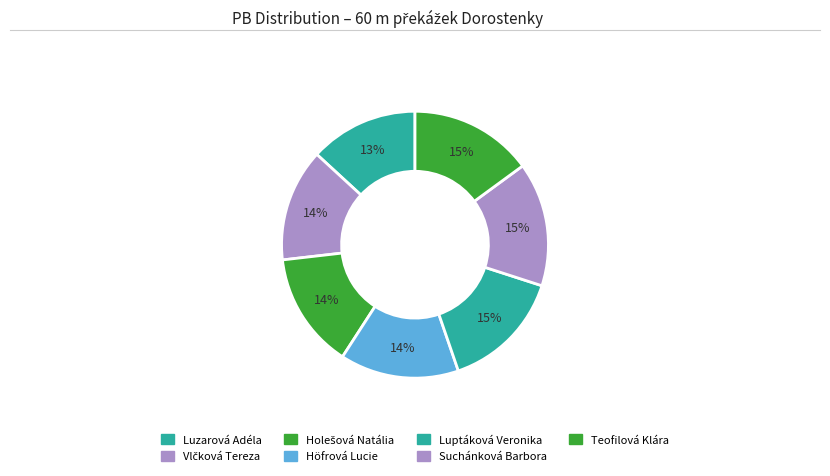

How many slices are in this pie chart?

7